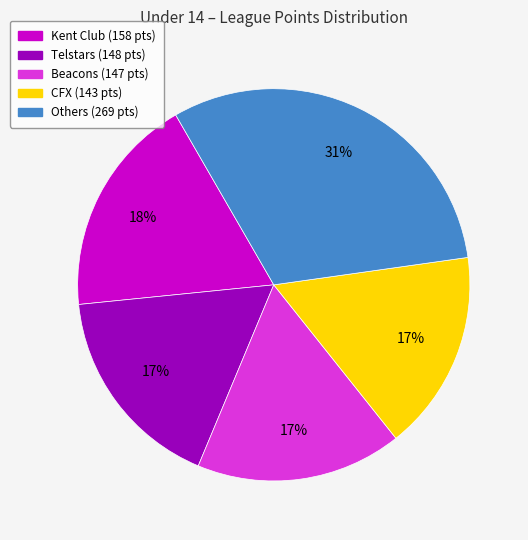

Is there a majority slice in this chart?

No